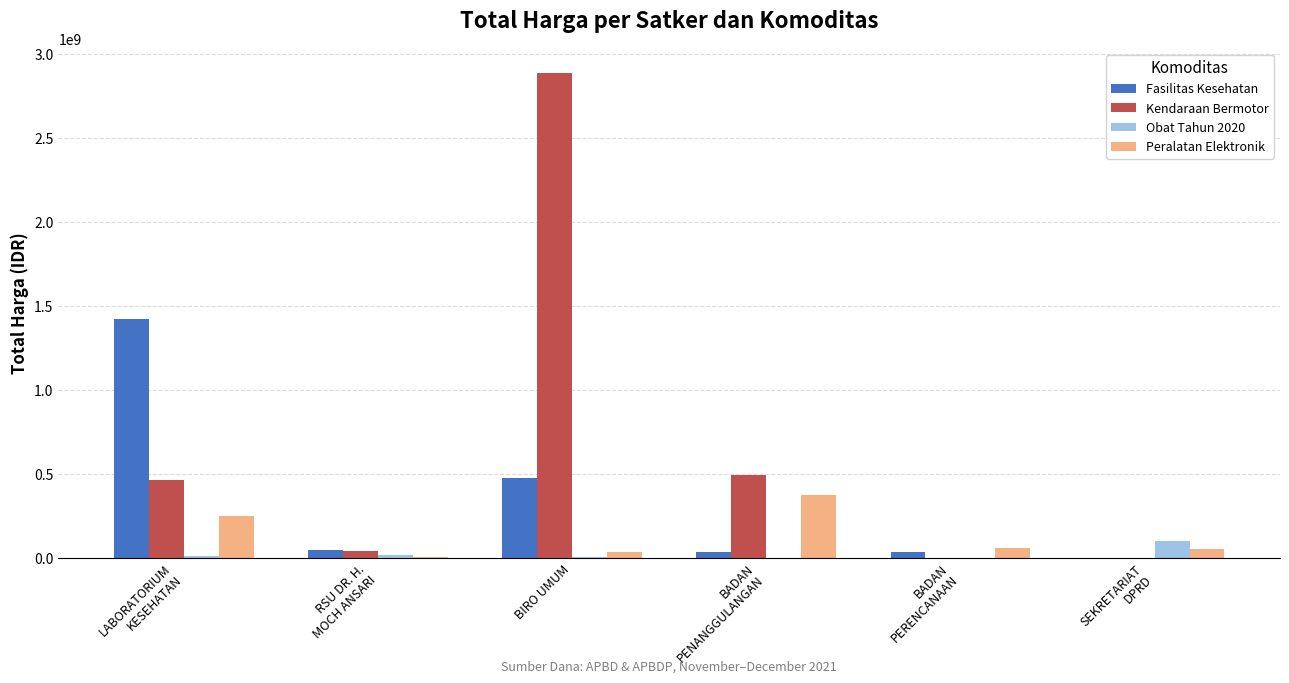

Which series has the widest spread of values?

Kendaraan Bermotor